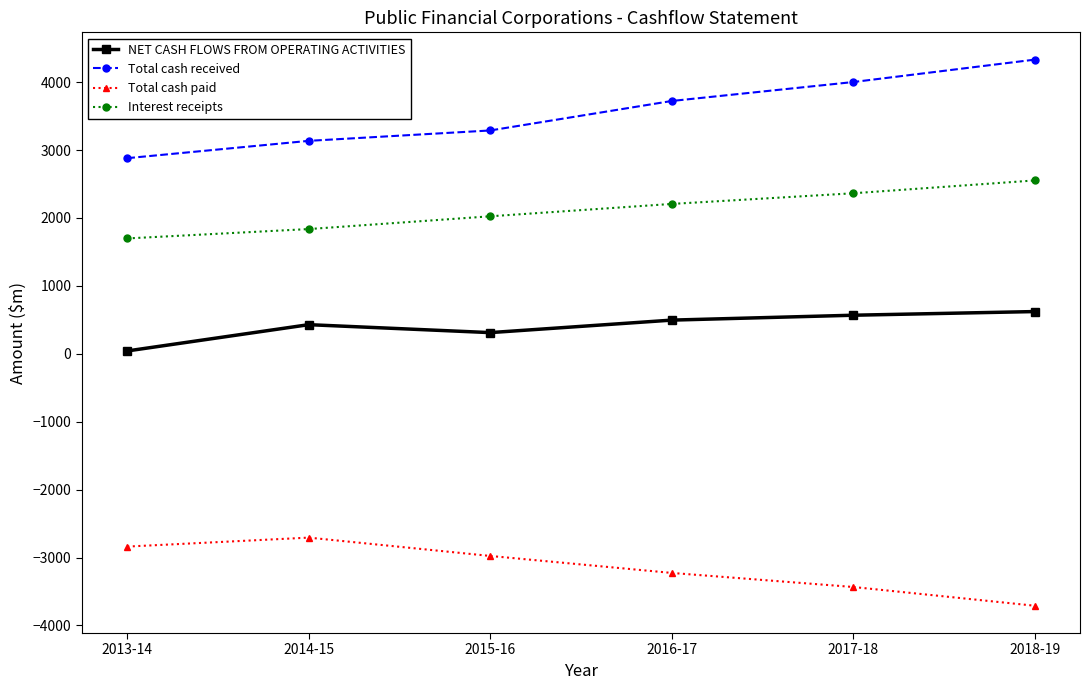

The Total cash paid series shows -2977 at 2015-16. True or false?

True